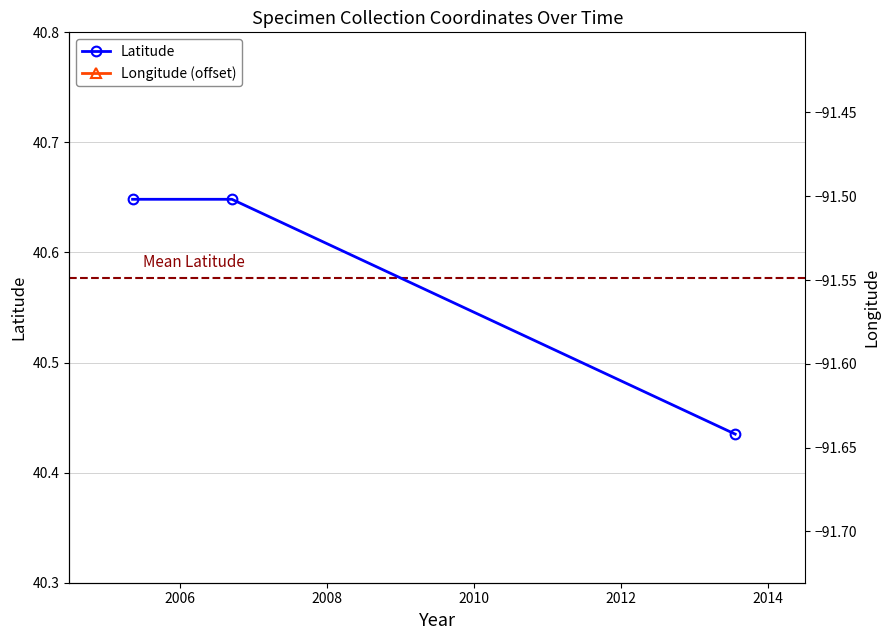

How many Latitude values are between 40 and 41?

3